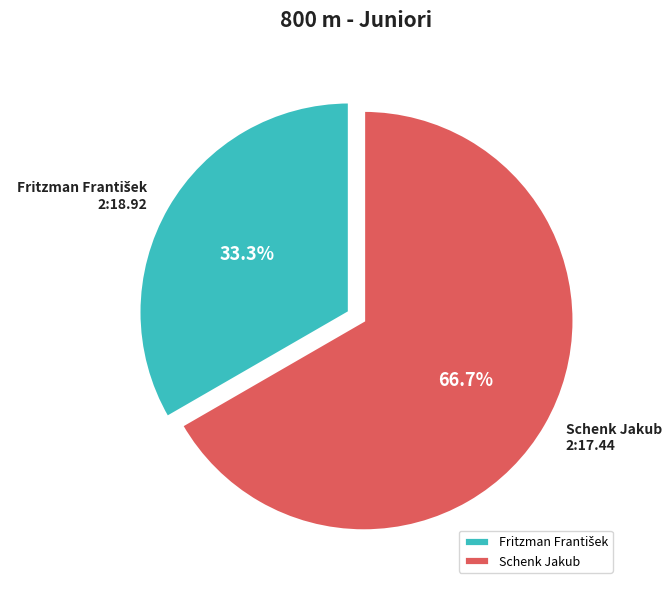

Which slice is the largest?

Schenk Jakub